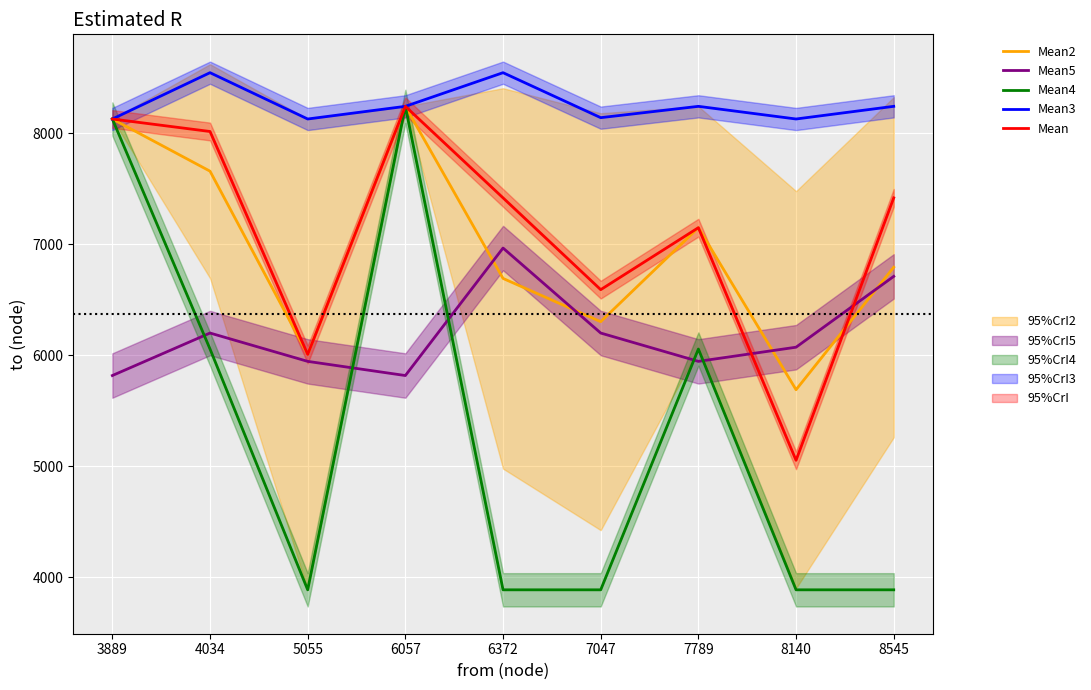

How many lines are shown in the chart?

5